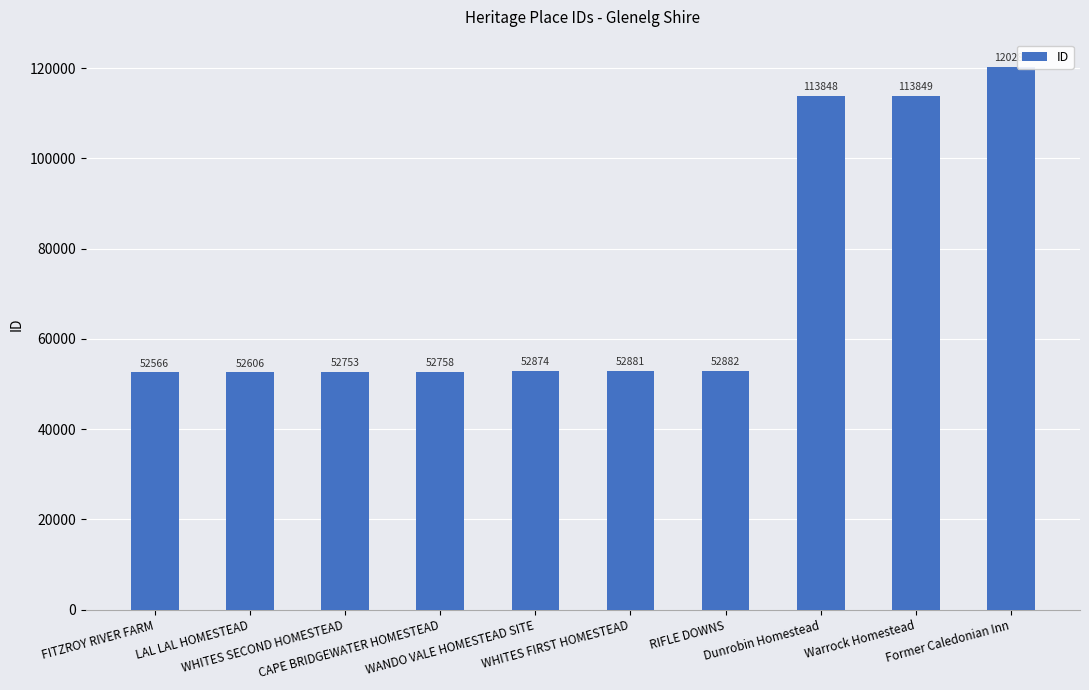

Rank the categories by value from lowest to highest.

FITZROY RIVER FARM, LAL LAL HOMESTEAD, WHITES SECOND HOMESTEAD, CAPE BRIDGEWATER HOMESTEAD, WANDO VALE HOMESTEAD SITE, WHITES FIRST HOMESTEAD, RIFLE DOWNS, Dunrobin Homestead, Warrock Homestead, Former Caledonian Inn